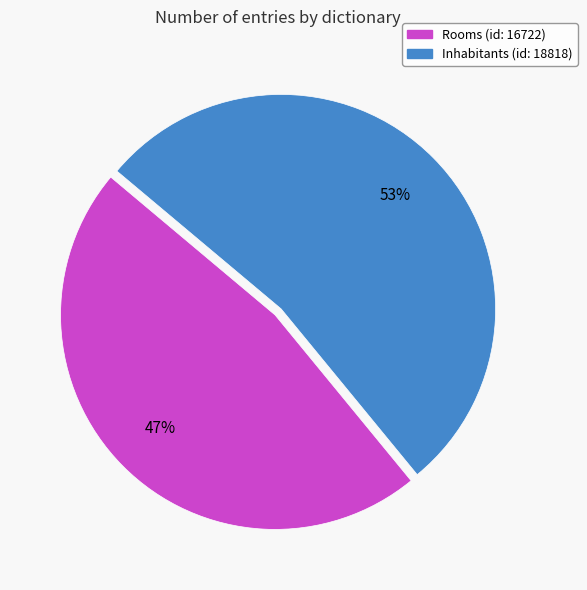

Between Inhabitants (id: 18818) and Rooms (id: 16722), which is larger?

Inhabitants (id: 18818)